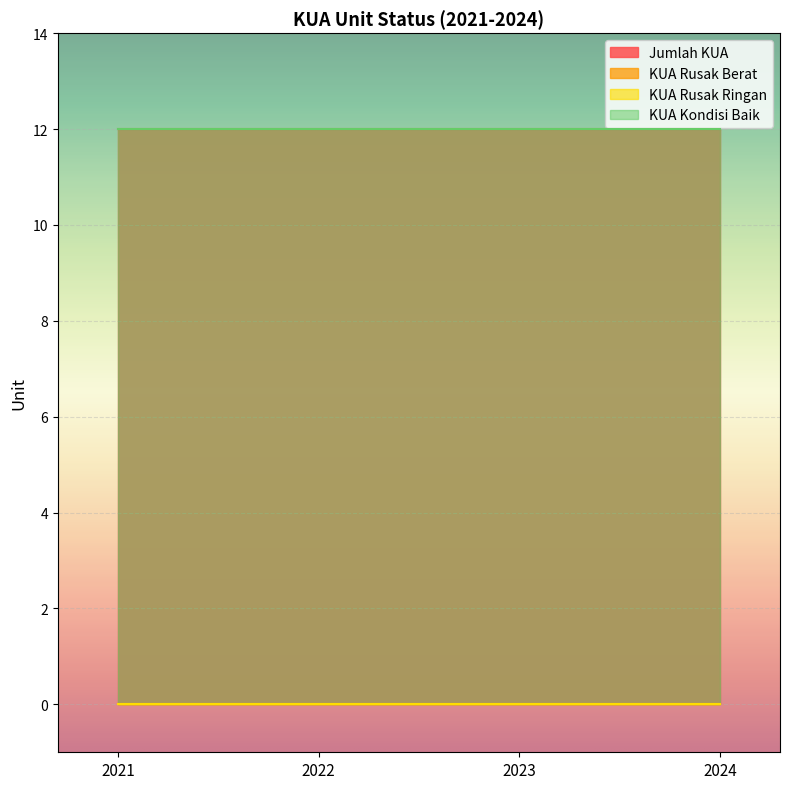

True or false: KUA Kondisi Baik has more than 1 interior local peaks.

False